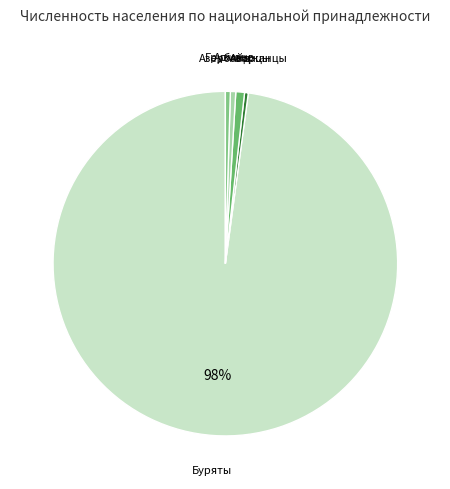

Which category has the biggest portion of the pie?

Буряты